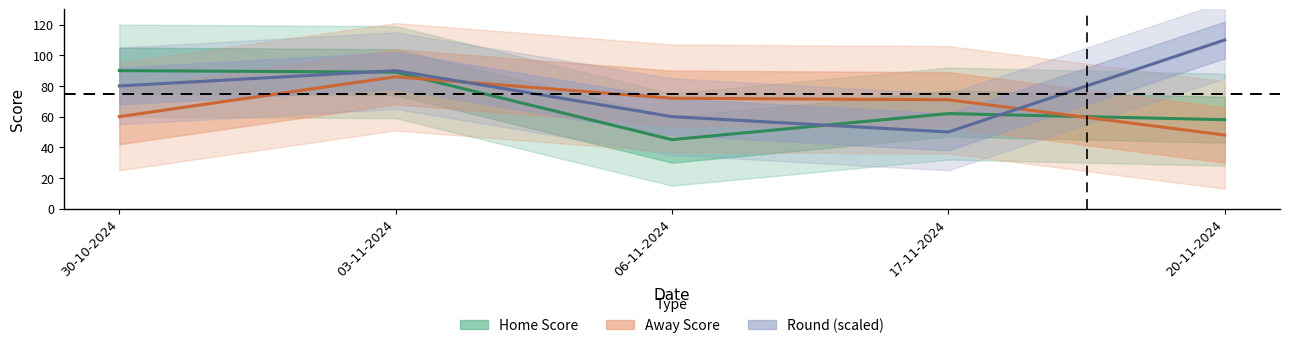

True or false: Round has a value of 22 at 03-11-2024.

False